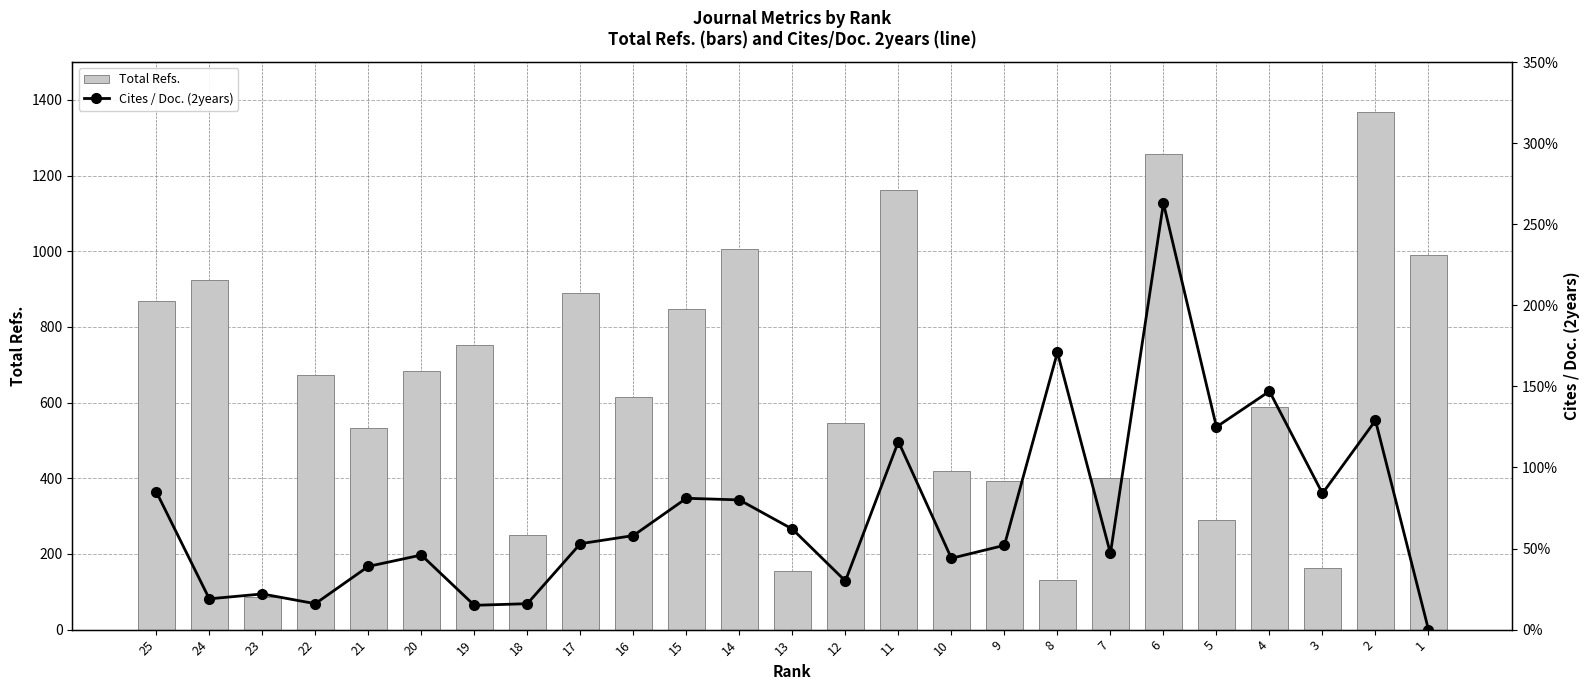

What is the difference between the Cites / Doc. (2years) values at 14 and 1?

0.8